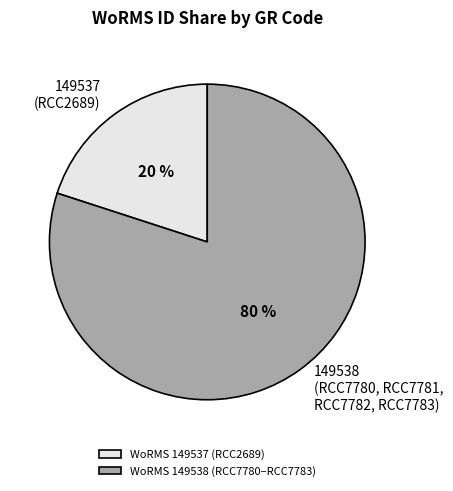

Is the sum of WoRMS 149538 (RCC7780–RCC7783) and WoRMS 149537 (RCC2689) greater than half?

Yes